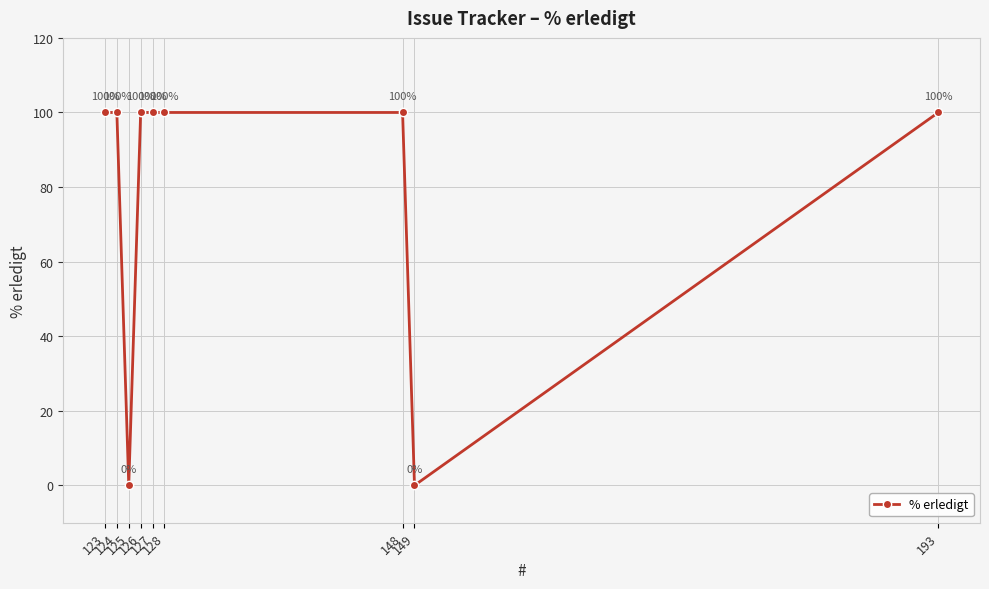

What is the ratio of the value at 126 to the value at 127?

1.0